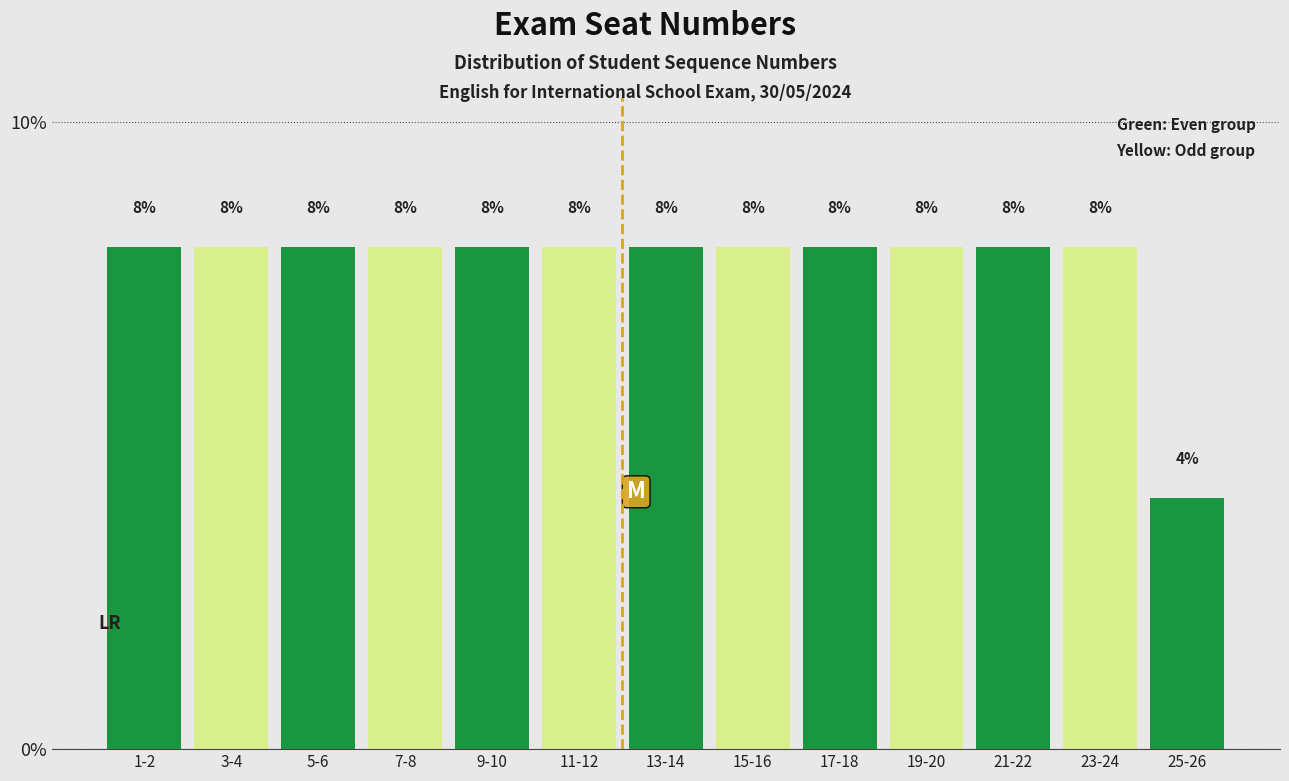

Reading left to right, extract all data points from this chart.

8	8	8	8	8	8	8	8	8	8	8	8	4